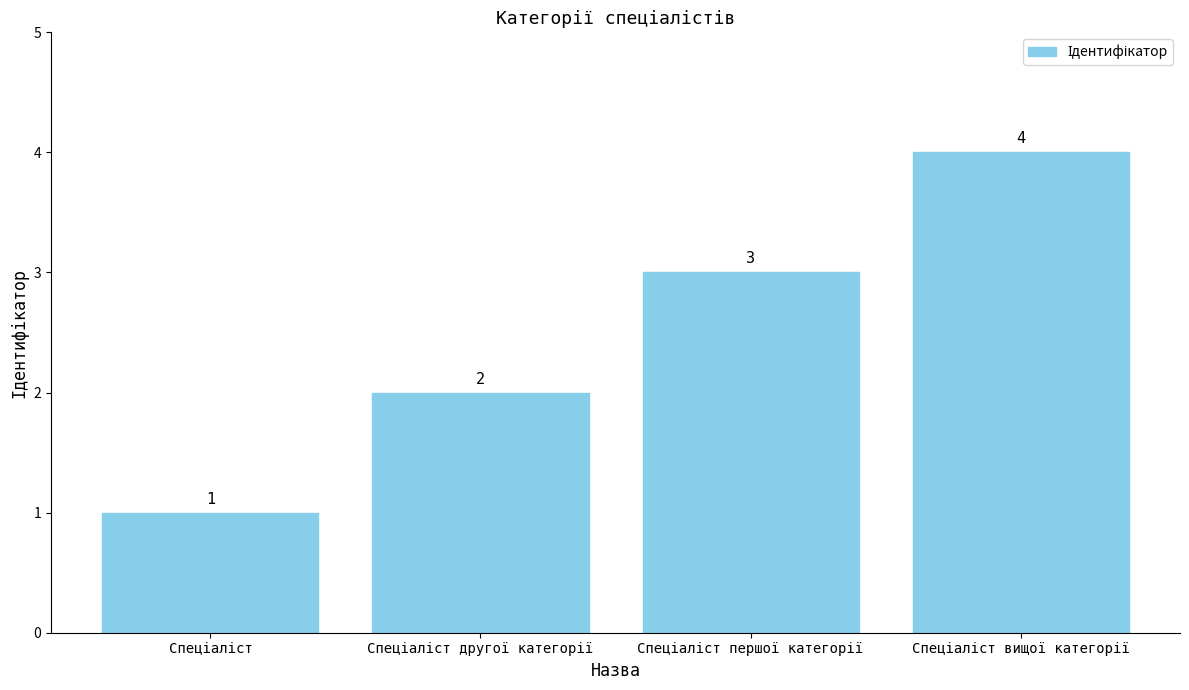

Reading left to right, transcribe all the data shown in this chart.

1	2	3	4